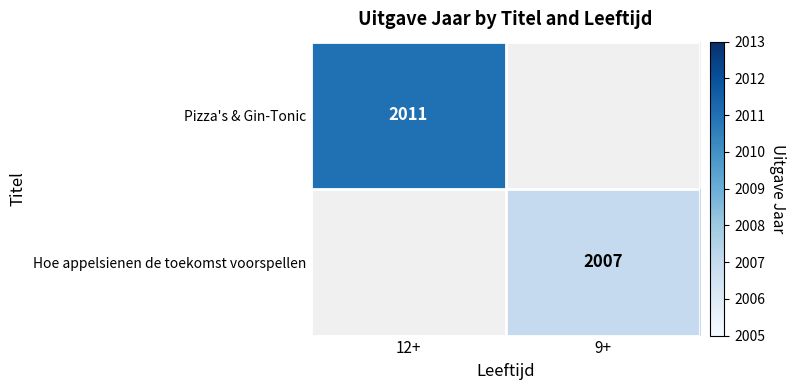

Rank the categories by Pizza's & Gin-Tonic value from lowest to highest.

12+, 9+